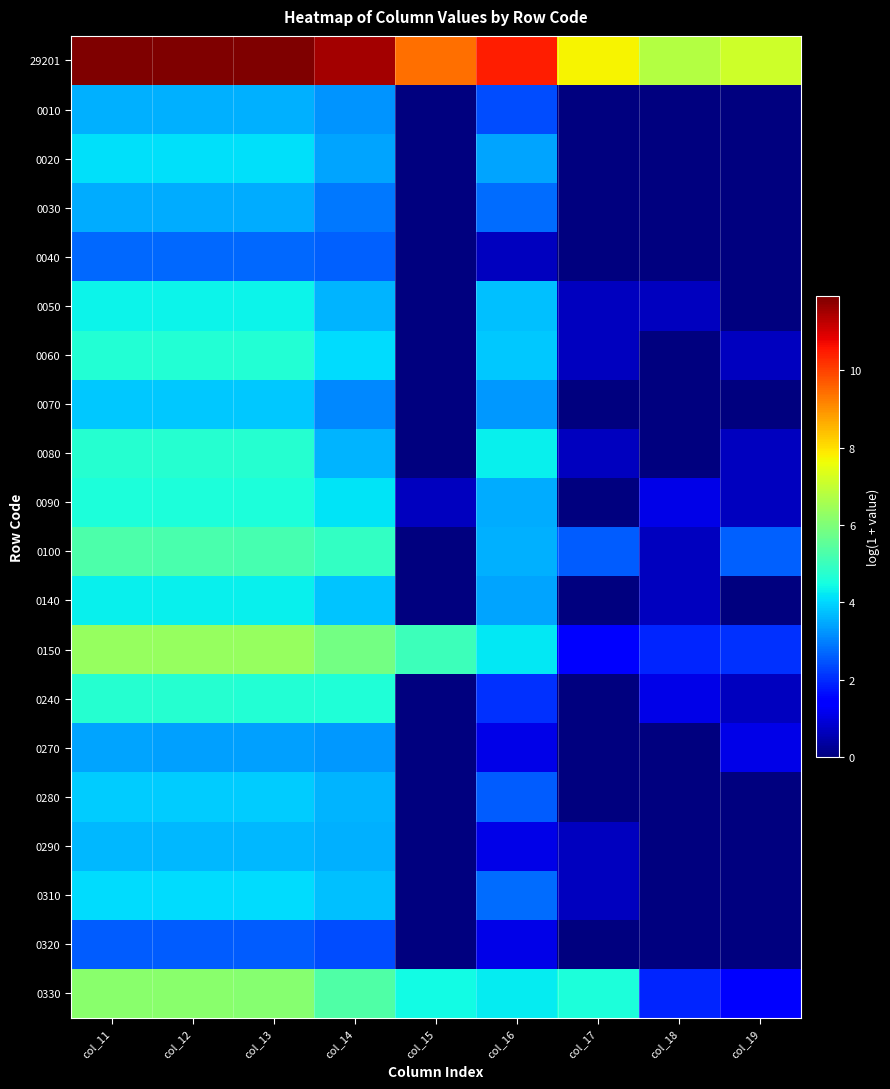

Reading left to right, extract all data points from this chart.

29201: col_11=11.9	col_12=11.9	col_13=11.9	col_14=11.5	col_15=9.4	col_16=10.4	col_17=7.7	col_18=6.8	col_19=7.1
0010: col_11=3.6	col_12=3.6	col_13=3.6	col_14=3.2	col_15=0.0	col_16=2.4	col_17=0.0	col_18=0.0	col_19=0.0
0020: col_11=4.1	col_12=4.1	col_13=4.1	col_14=3.4	col_15=0.0	col_16=3.4	col_17=0.0	col_18=0.0	col_19=0.0
0030: col_11=3.5	col_12=3.5	col_13=3.5	col_14=2.9	col_15=0.0	col_16=2.8	col_17=0.0	col_18=0.0	col_19=0.0
0040: col_11=2.7	col_12=2.7	col_13=2.7	col_14=2.6	col_15=0.0	col_16=0.7	col_17=0.0	col_18=0.0	col_19=0.0
0050: col_11=4.4	col_12=4.4	col_13=4.4	col_14=3.6	col_15=0.0	col_16=3.7	col_17=0.7	col_18=0.7	col_19=0.0
0060: col_11=4.7	col_12=4.7	col_13=4.7	col_14=4.1	col_15=0.0	col_16=3.8	col_17=0.7	col_18=0.0	col_19=0.7
0070: col_11=3.9	col_12=3.9	col_13=3.9	col_14=3.1	col_15=0.0	col_16=3.3	col_17=0.0	col_18=0.0	col_19=0.0
0080: col_11=4.7	col_12=4.7	col_13=4.7	col_14=3.6	col_15=0.0	col_16=4.3	col_17=0.7	col_18=0.0	col_19=0.7
0090: col_11=4.6	col_12=4.6	col_13=4.6	col_14=4.1	col_15=0.7	col_16=3.5	col_17=0.0	col_18=1.1	col_19=0.7
0100: col_11=5.3	col_12=5.2	col_13=5.2	col_14=4.9	col_15=0.0	col_16=3.6	col_17=2.6	col_18=0.7	col_19=2.6
0140: col_11=4.3	col_12=4.3	col_13=4.3	col_14=3.8	col_15=0.0	col_16=3.4	col_17=0.0	col_18=0.7	col_19=0.0
0150: col_11=6.4	col_12=6.3	col_13=6.3	col_14=5.8	col_15=5.0	col_16=4.2	col_17=1.4	col_18=1.9	col_19=2.1
0240: col_11=4.7	col_12=4.7	col_13=4.7	col_14=4.6	col_15=0.0	col_16=2.1	col_17=0.0	col_18=1.1	col_19=0.7
0270: col_11=3.4	col_12=3.4	col_13=3.4	col_14=3.3	col_15=0.0	col_16=1.1	col_17=0.0	col_18=0.0	col_19=1.1
0280: col_11=3.9	col_12=3.9	col_13=3.9	col_14=3.6	col_15=0.0	col_16=2.6	col_17=0.0	col_18=0.0	col_19=0.0
0290: col_11=3.6	col_12=3.6	col_13=3.6	col_14=3.6	col_15=0.0	col_16=1.1	col_17=0.7	col_18=0.0	col_19=0.0
0310: col_11=4.1	col_12=4.1	col_13=4.1	col_14=3.8	col_15=0.0	col_16=2.8	col_17=0.7	col_18=0.0	col_19=0.0
0320: col_11=2.6	col_12=2.6	col_13=2.6	col_14=2.4	col_15=0.0	col_16=1.1	col_17=0.0	col_18=0.0	col_19=0.0
0330: col_11=6.2	col_12=6.1	col_13=6.1	col_14=5.3	col_15=4.5	col_16=4.3	col_17=4.6	col_18=1.9	col_19=1.4